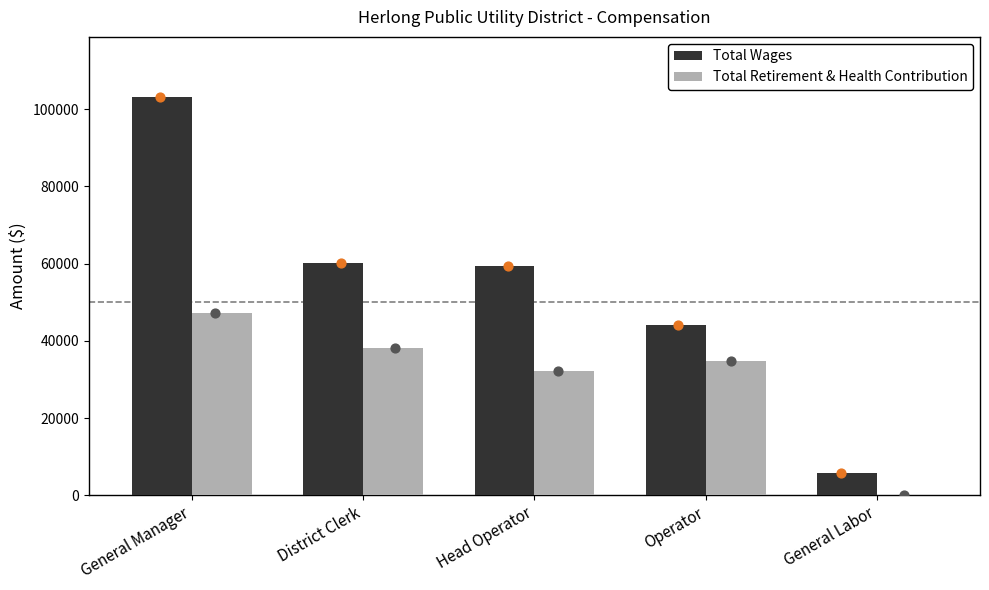

Which series reaches the minimum Y coordinate?

Total Retirement & Health Contribution